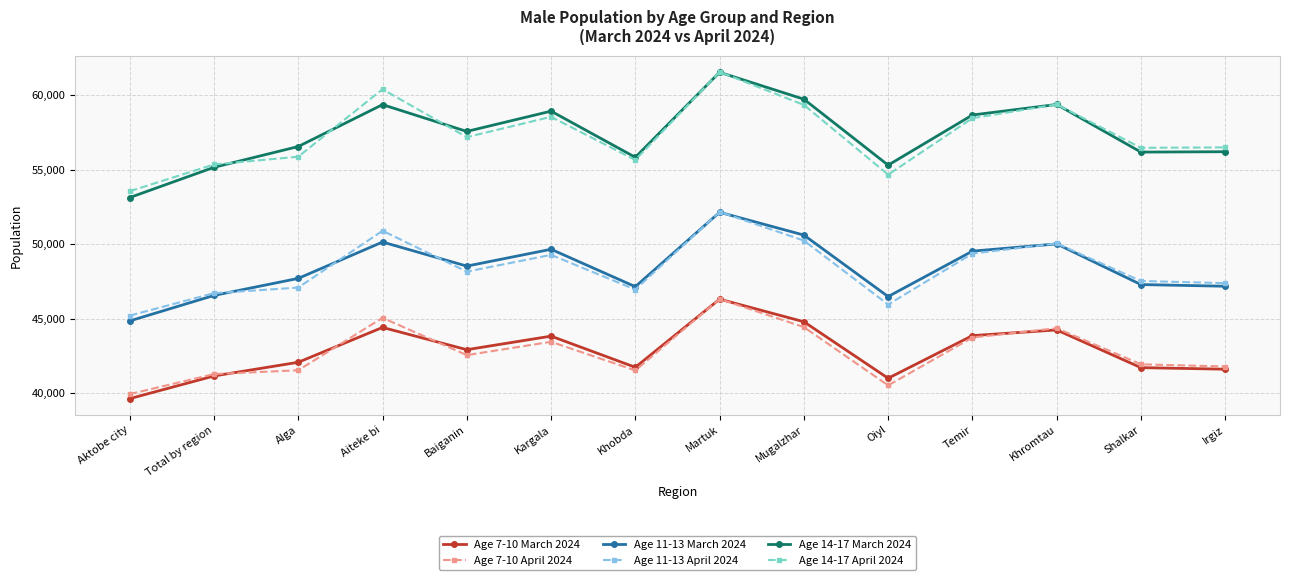

What is the highest value of the Age 11-13 March 2024 series?

52145